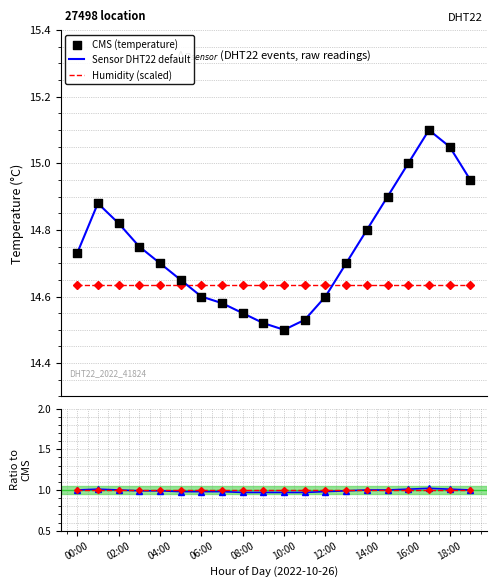

Which series has the largest total across all categories?

CMS (temperature)